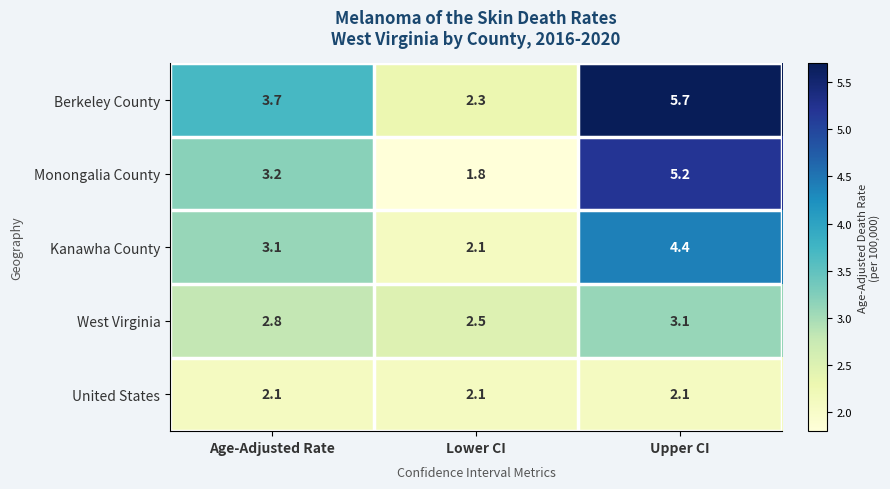

Read the West Virginia value at Upper CI.

3.1